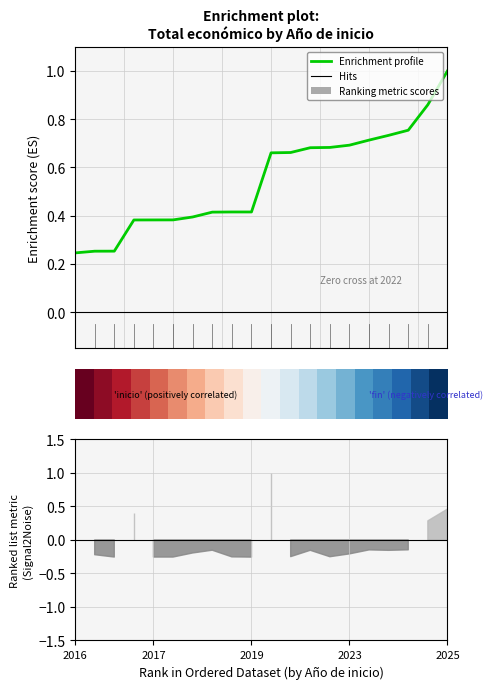

What is the value of the Enrichment profile point at the 11th from the left?

0.7